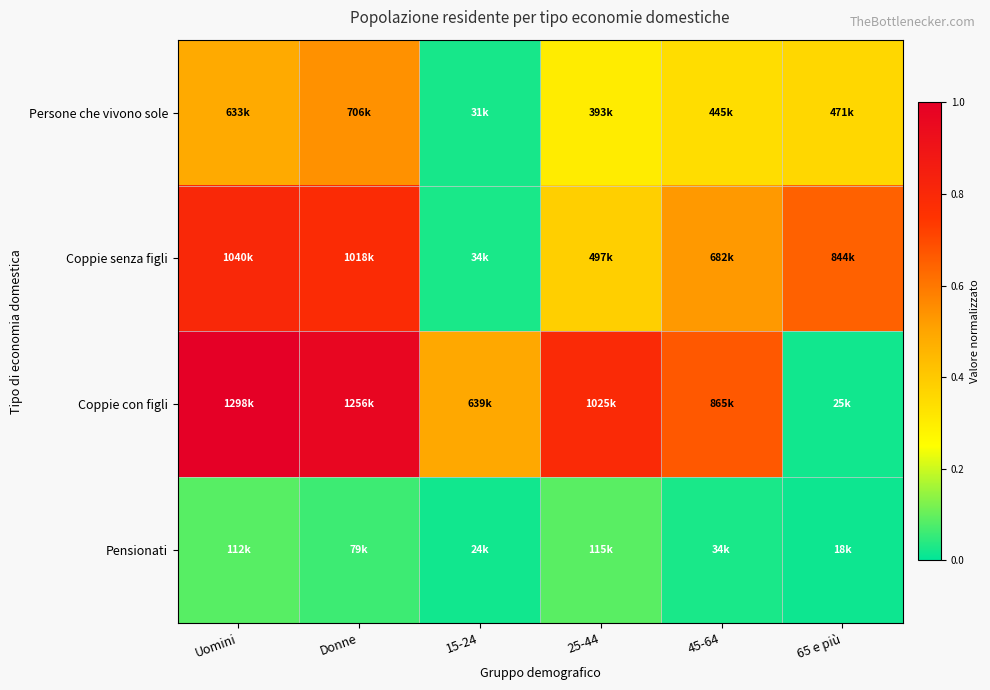

Reading left to right, transcribe all the data shown in this chart.

Persone che vivono sole: Uomini=0.5	Donne=0.5	15-24=0.0	25-44=0.3	45-64=0.3	65 e più=0.4
Coppie senza figli: Uomini=0.8	Donne=0.8	15-24=0.0	25-44=0.4	45-64=0.5	65 e più=0.7
Coppie con figli: Uomini=1.0	Donne=1.0	15-24=0.5	25-44=0.8	45-64=0.7	65 e più=0.0
Pensionati: Uomini=0.1	Donne=0.1	15-24=0.0	25-44=0.1	45-64=0.0	65 e più=0.0